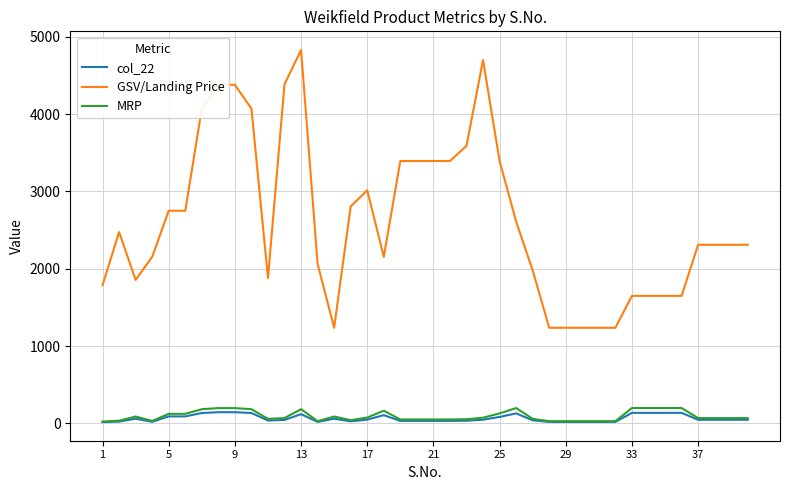

How many lines are shown in the chart?

3